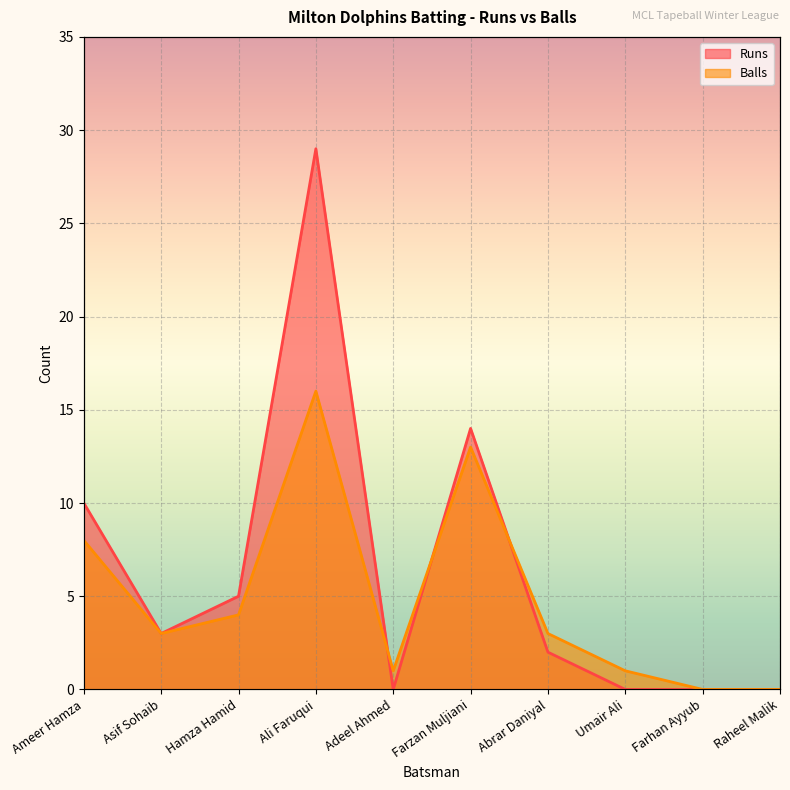

Rank the series by their maximum value, from lowest to highest.

Balls, Runs